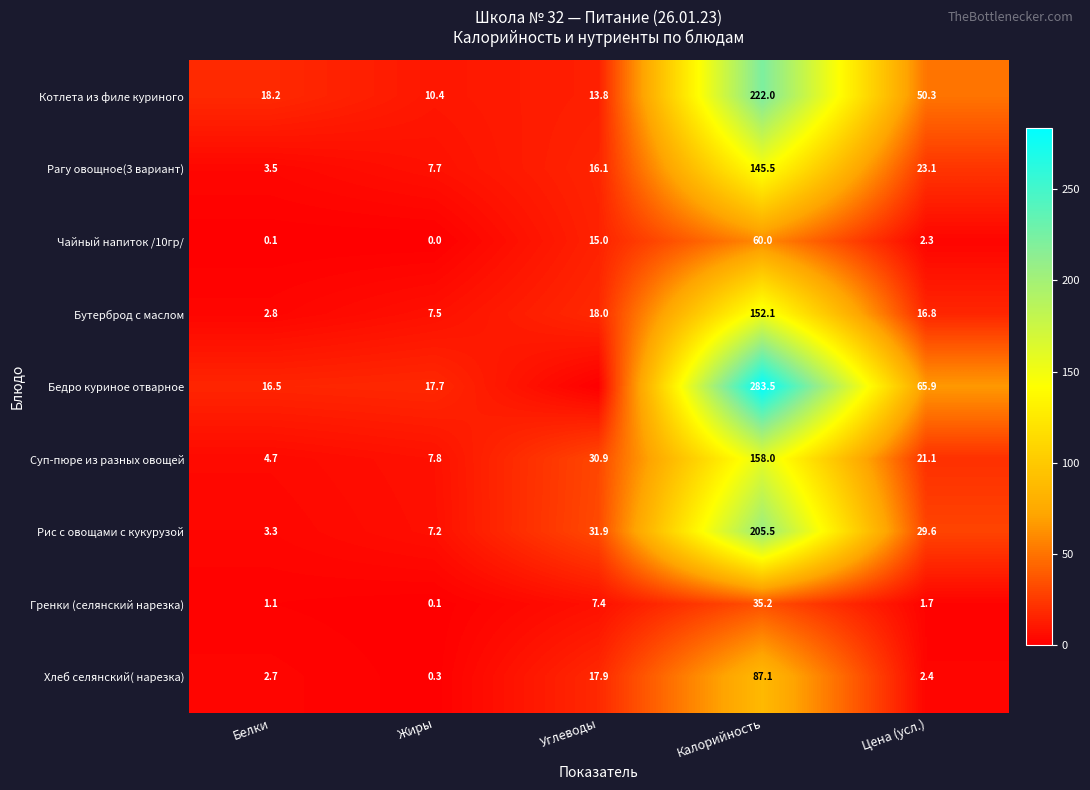

What is the difference between the maximum and minimum values in the Гренки (селянский нарезка) series?

35.1